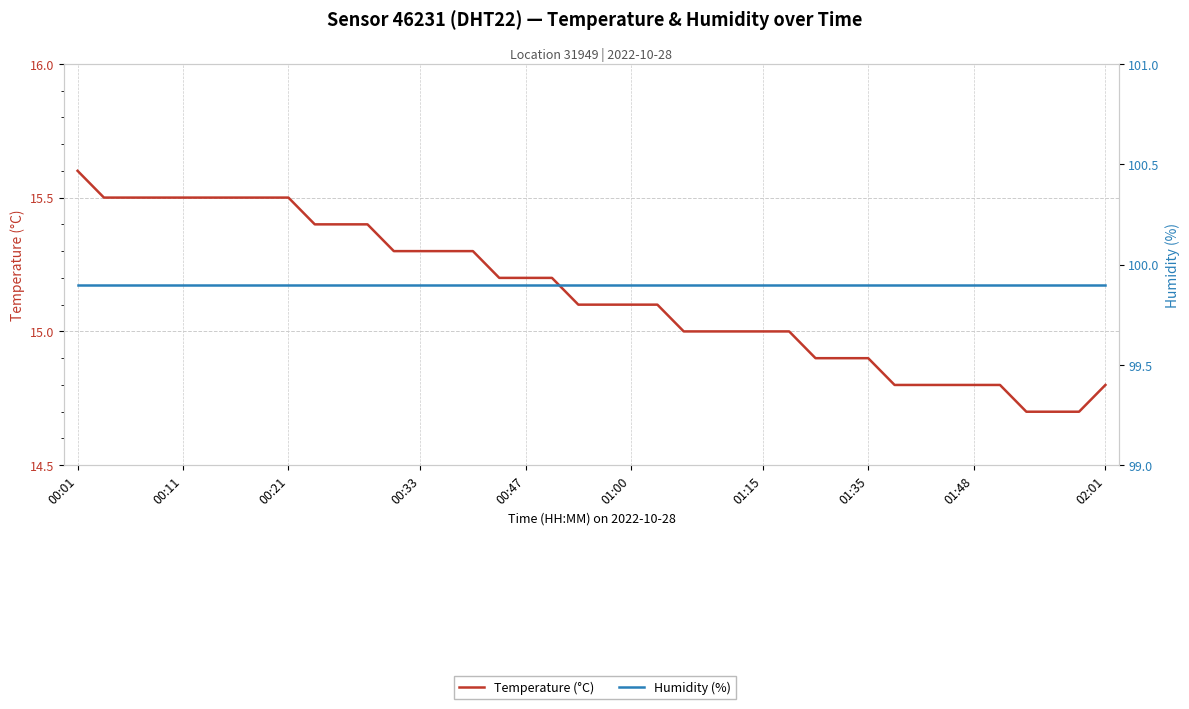

At which label does Humidity (%) reach its minimum?

00:01